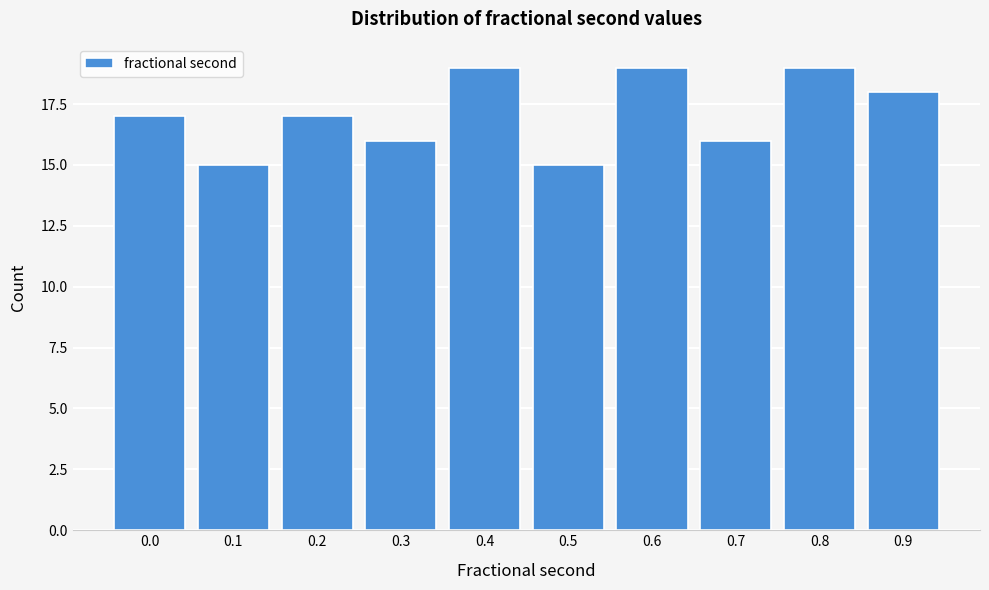

Reading right to left, transcribe all the data shown in this chart.

0.9=18	0.8=19	0.7=16	0.6=19	0.5=15	0.4=19	0.3=16	0.2=17	0.1=15	0.0=17